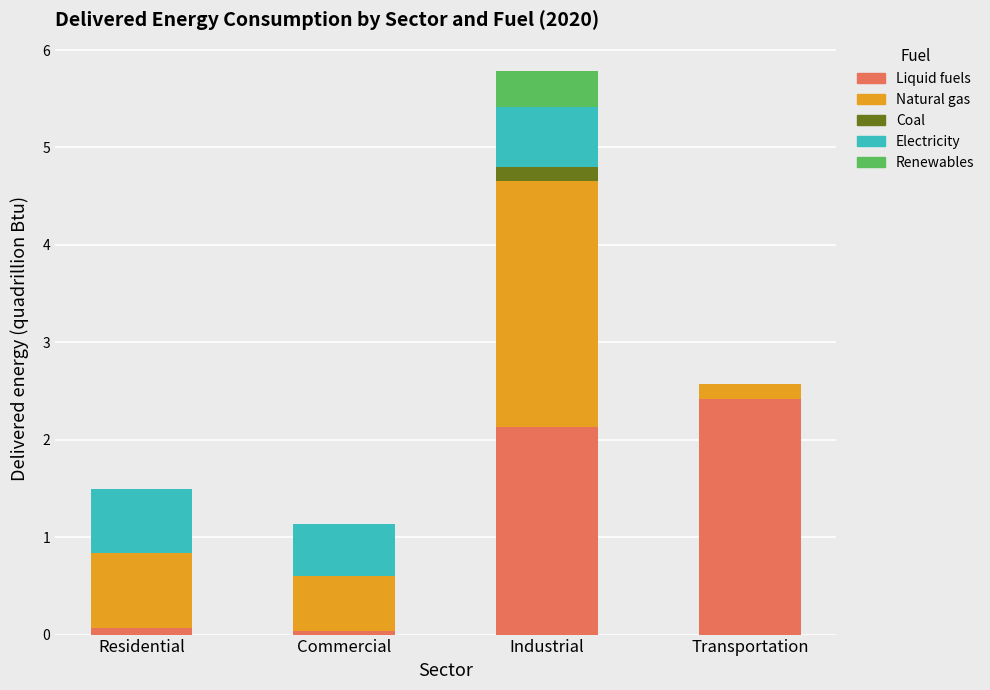

At which category is the sum across all series the highest?

Industrial